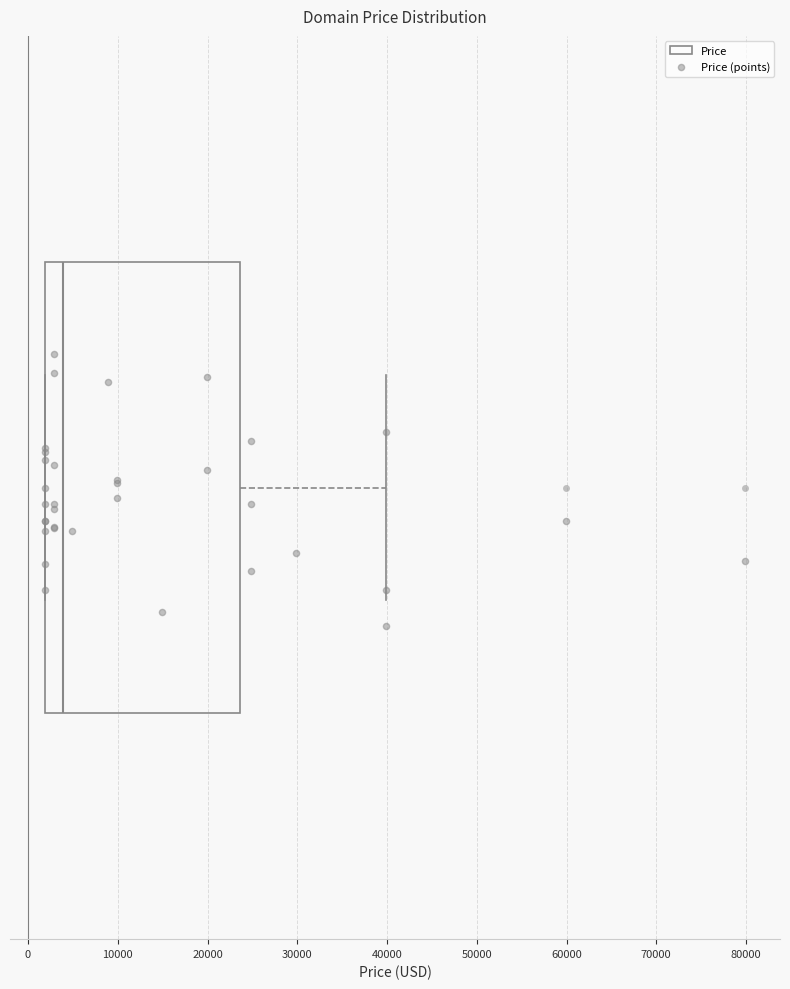

Where does the right whisker of the box end on the x-axis? The values are not printed on the chart, so give them approximately, as read against the axis.

40000